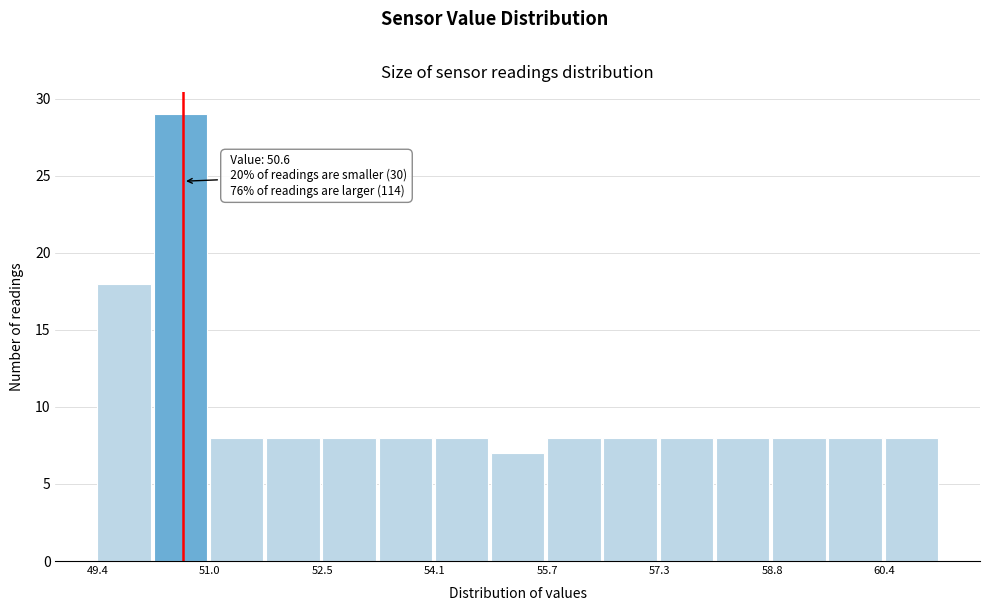

Around what value on the x-axis is the tallest bar? Give the approximate position of its centre, as read against the axis.

50.6